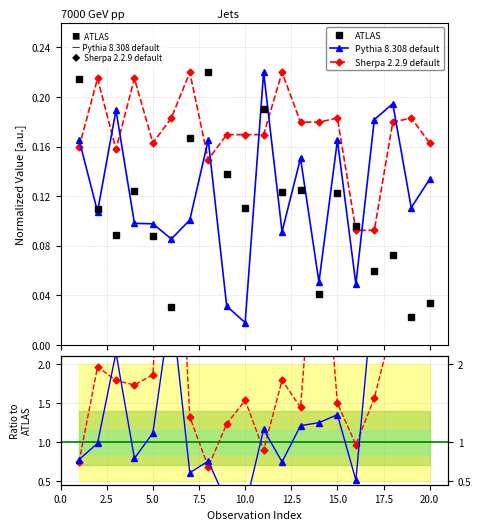

Count the number of data series in this chart.

3